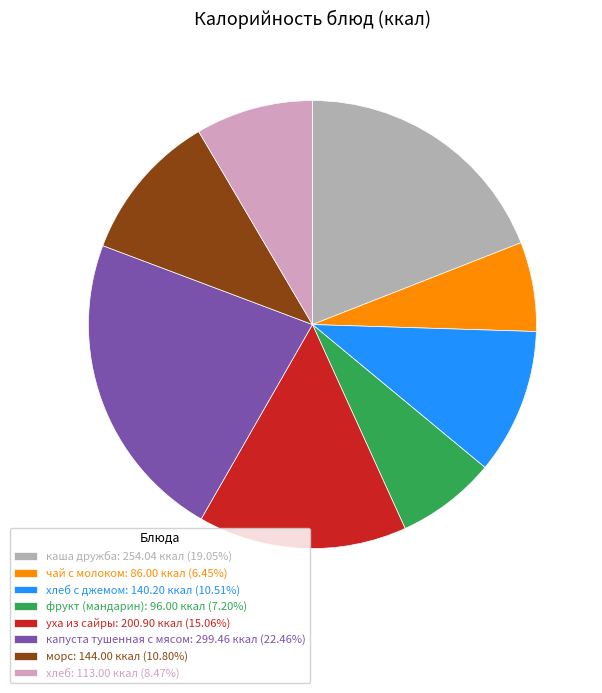

Does хлеб: 113.00 ккал (8.47%) represent more than half of the total?

No